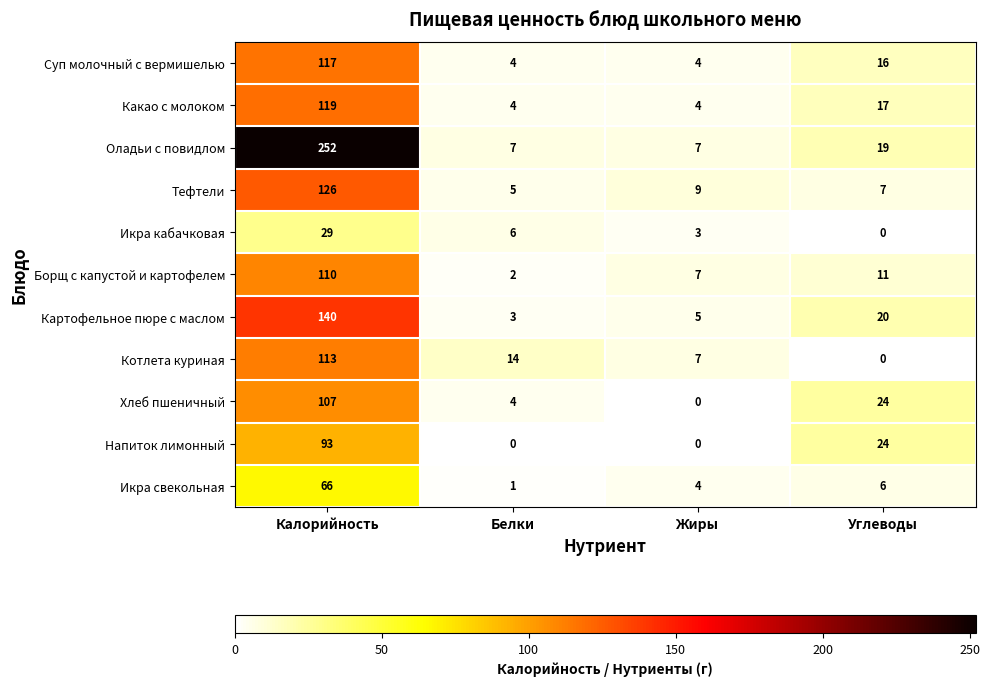

Which series changed the most between Калорийность and Углеводы?

Оладьи с повидлом